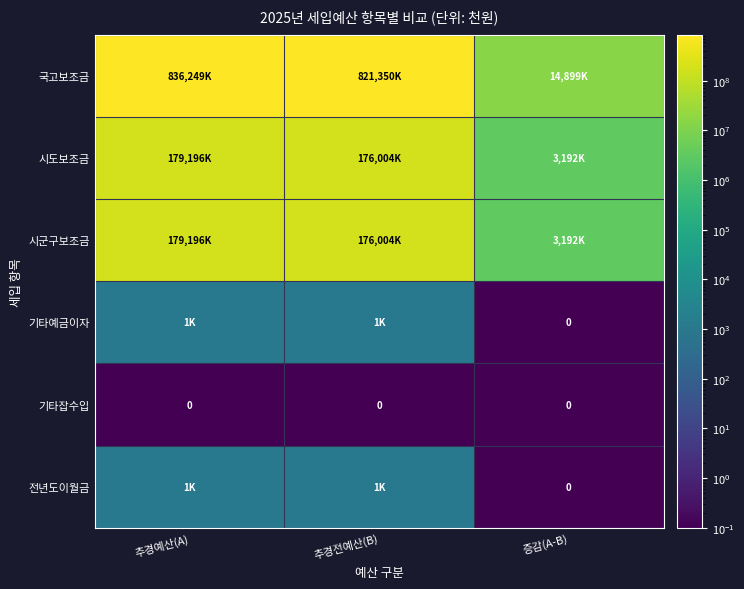

True or false: 기타잡수입 has a value of 0 at 추경전예산(B).

True